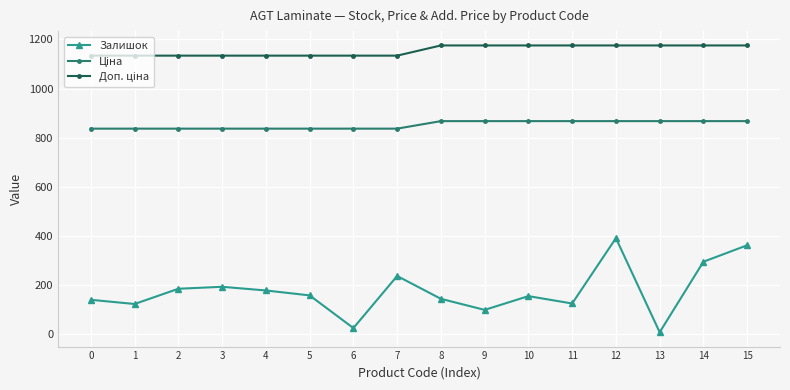

Which series changed the most between 1 and 3?

Залишок